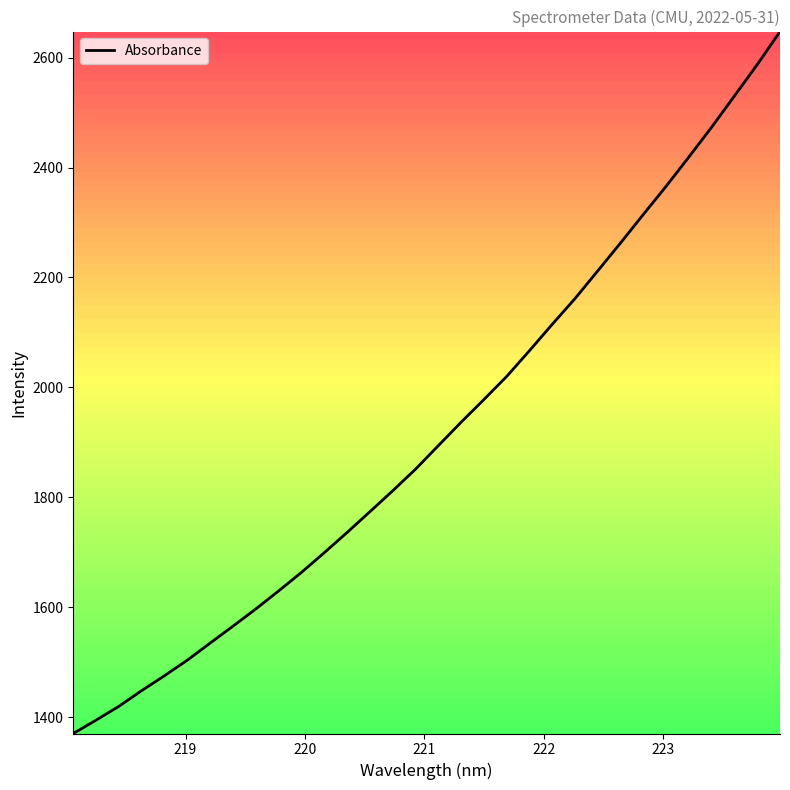

Does the chart display data point markers on the line(s)?

No